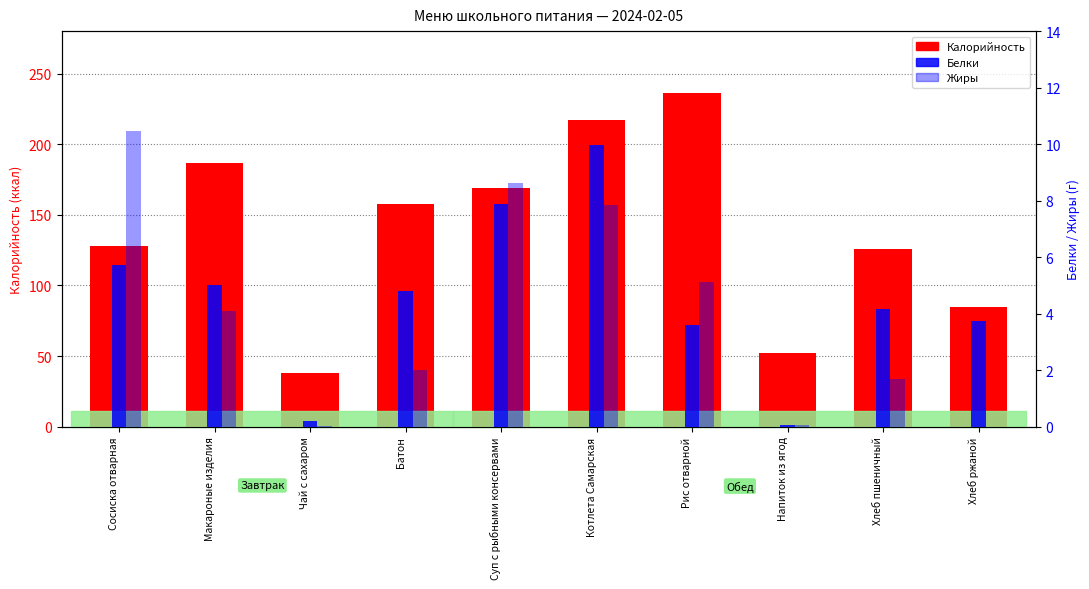

Reading left to right, list all the values displayed in this chart.

Калорийность: 128.0	187.0	38.0	158.0	169.0	217.0	236.0	52.0	126.0	85.0
Белки: 5.7	5.0	0.2	4.8	7.9	10.0	3.6	0.1	4.2	3.8
Жиры: 10.4	4.1	0.0	2.0	8.6	7.8	5.1	0.1	1.7	0.0